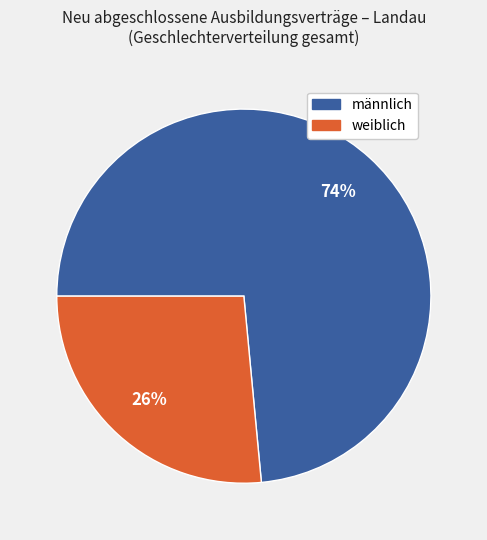

Rank the categories by value from lowest to highest.

weiblich, männlich